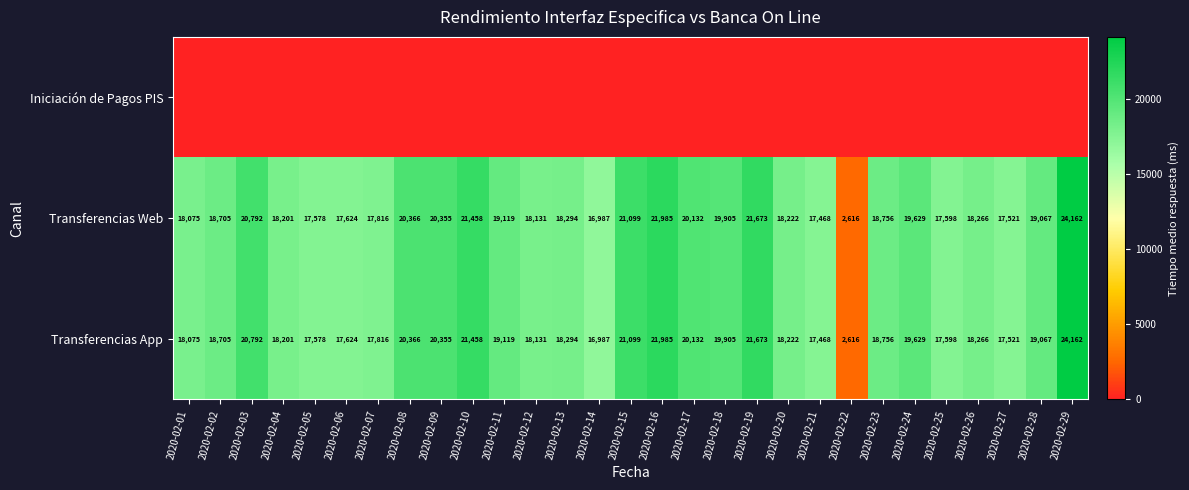

What is the spread (max minus min) of values at 2020-02-26?

18266